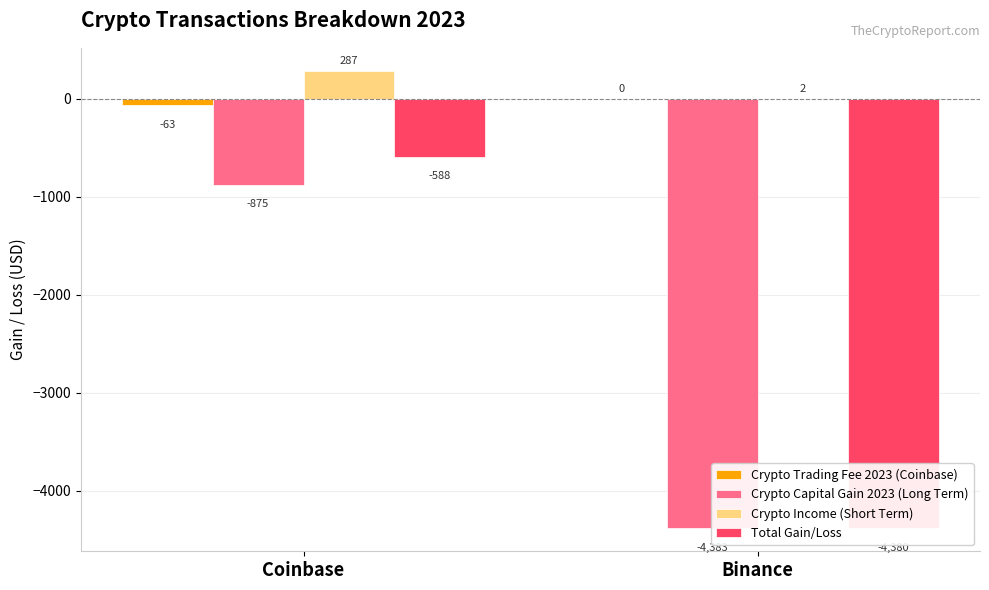

What are all the series names shown in the legend?

Crypto Trading Fee 2023 (Coinbase), Crypto Capital Gain 2023 (Long Term), Crypto Income (Short Term), Total Gain/Loss